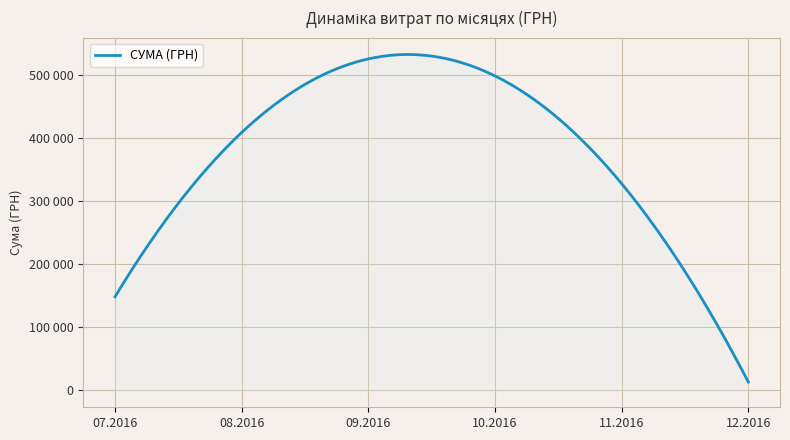

Is this an area chart (filled region under the line)?

Yes